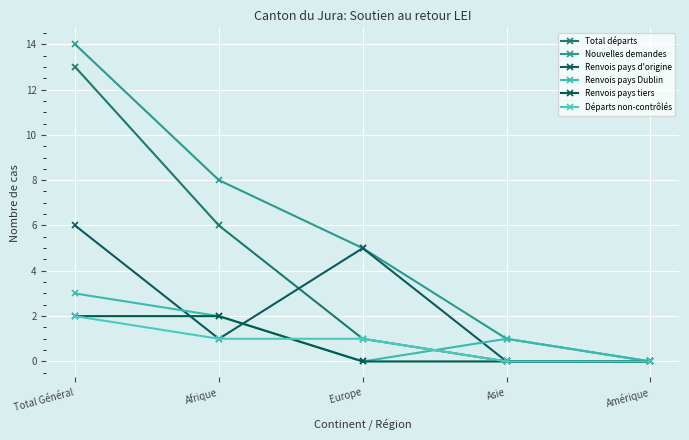

True or false: Renvois pays d'origine and Départs non-contrôlés cross at least once.

False